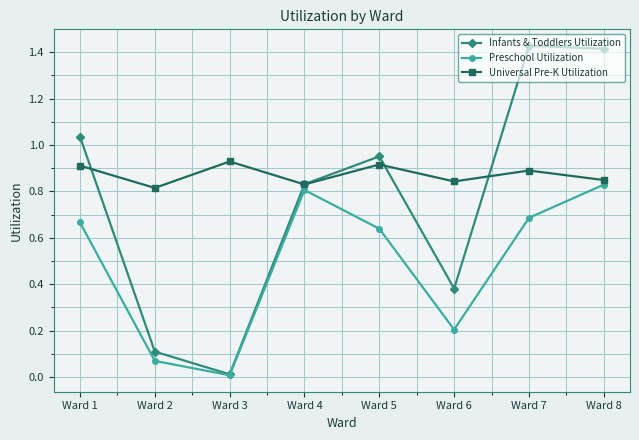

The Preschool Utilization series shows 0.4 at Ward 4. True or false?

False